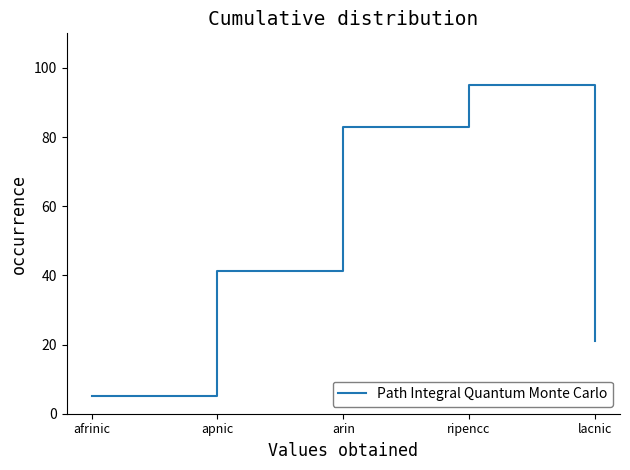

Which has a higher value, afrinic or arin?

arin